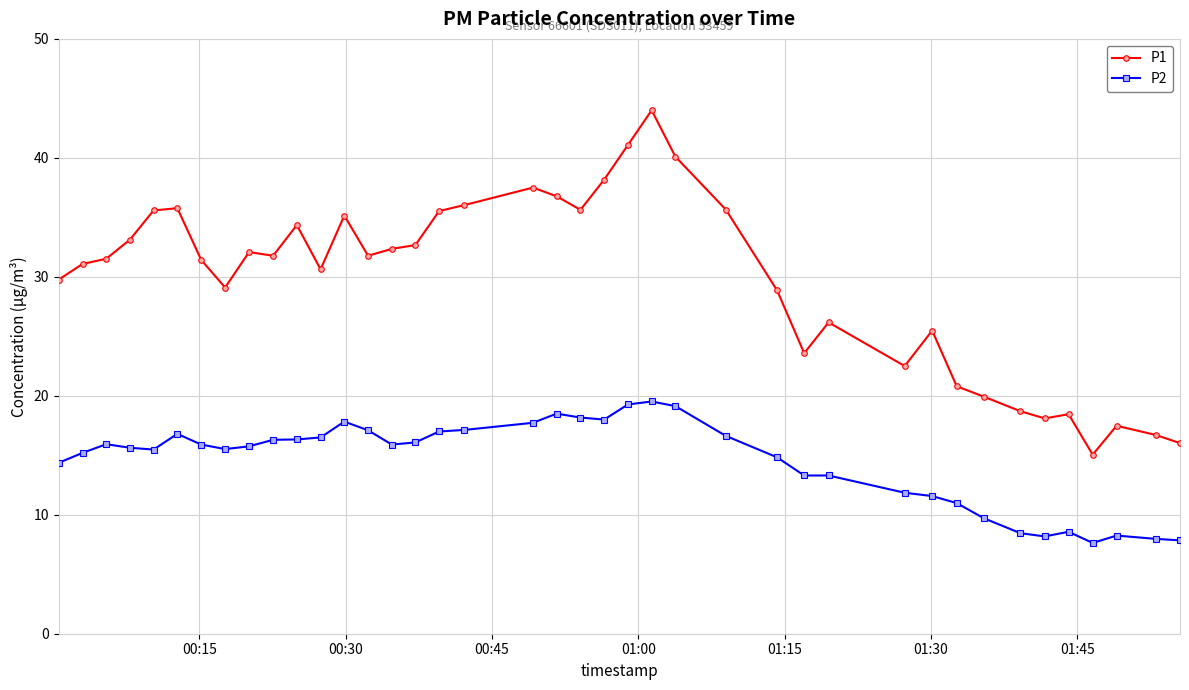

What is the maximum value for P1?

44.0